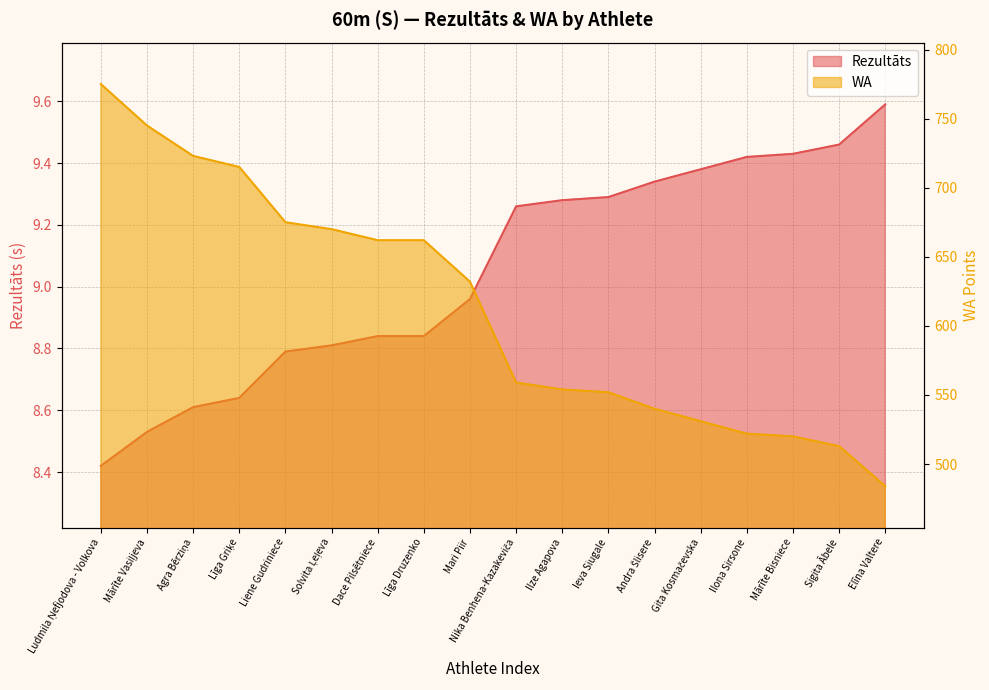

Reading left to right, transcribe all the data shown in this chart.

Rezultāts: 8.4	8.5	8.6	8.6	8.8	8.8	8.8	8.8	9.0	9.3	9.3	9.3	9.3	9.4	9.4	9.4	9.5	9.6
WA: 775.0	745.0	723.0	715.0	675.0	670.0	662.0	662.0	632.0	559.0	554.0	552.0	540.0	531.0	522.0	520.0	513.0	484.0